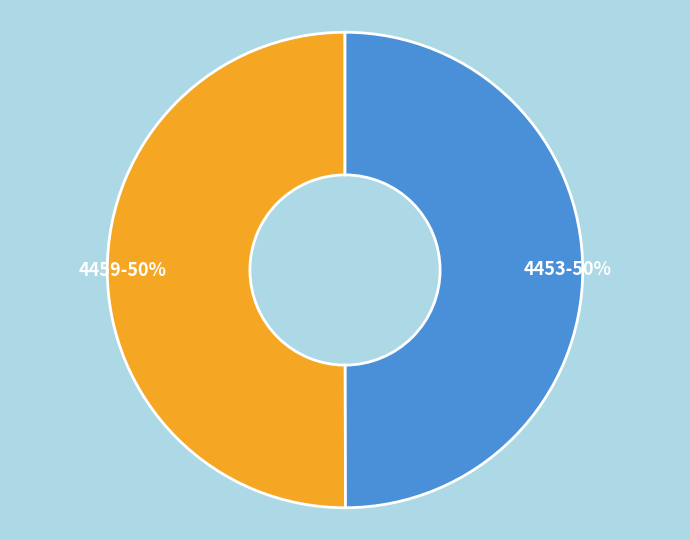

Approximately how many times larger is the value at 4459-50% compared to 4453-50%?

1.0